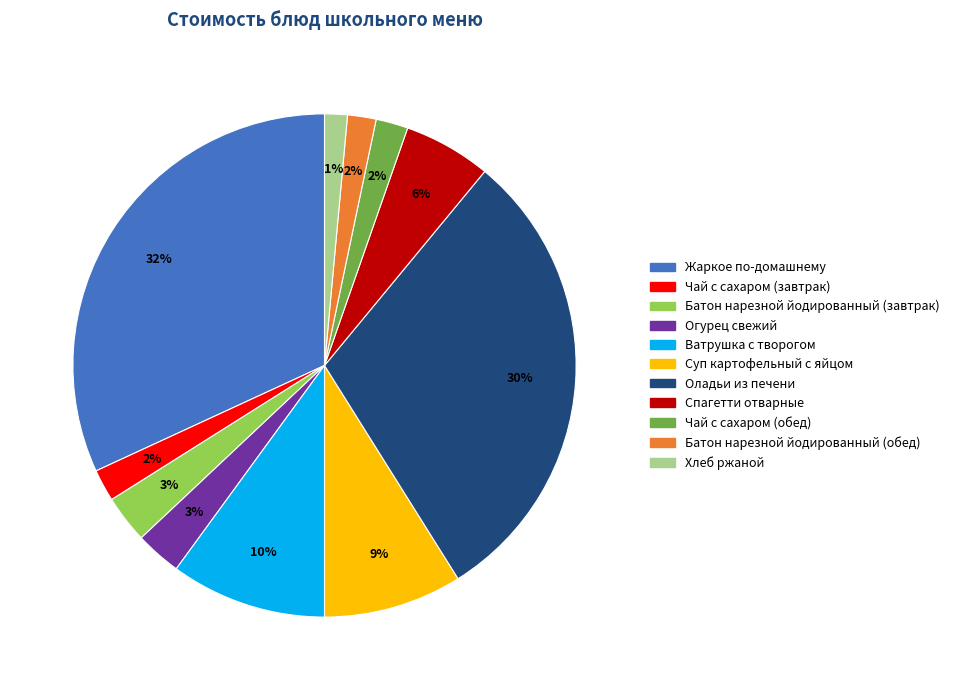

To the nearest percent, what percentage of the pie is Спагетти отварные?

6%